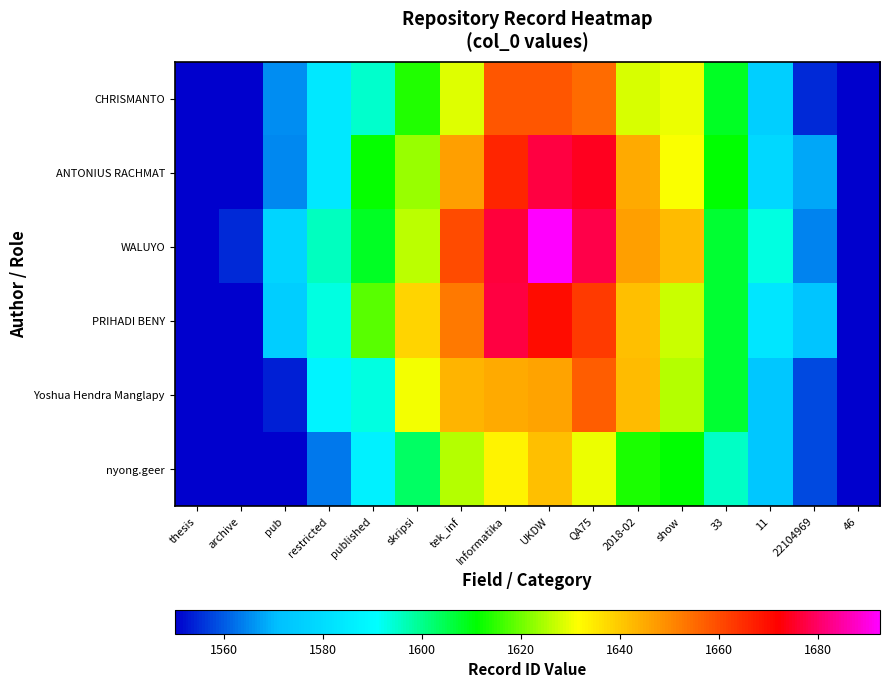

At how many categories does at least one series exceed 1551?

14